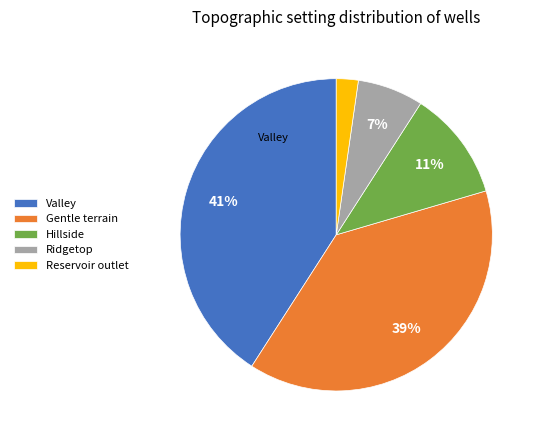

Which has a higher value, Valley or Gentle terrain?

Valley